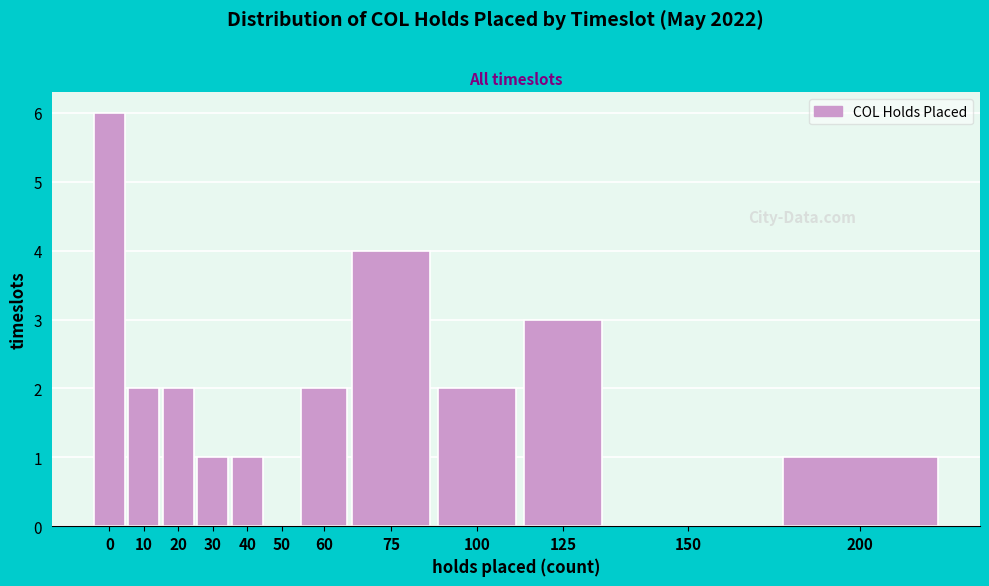

Reading right to left, list all the values displayed in this chart.

200=1	150=0	125=3	100=2	75=4	60=2	50=0	40=1	30=1	20=2	10=2	0=6